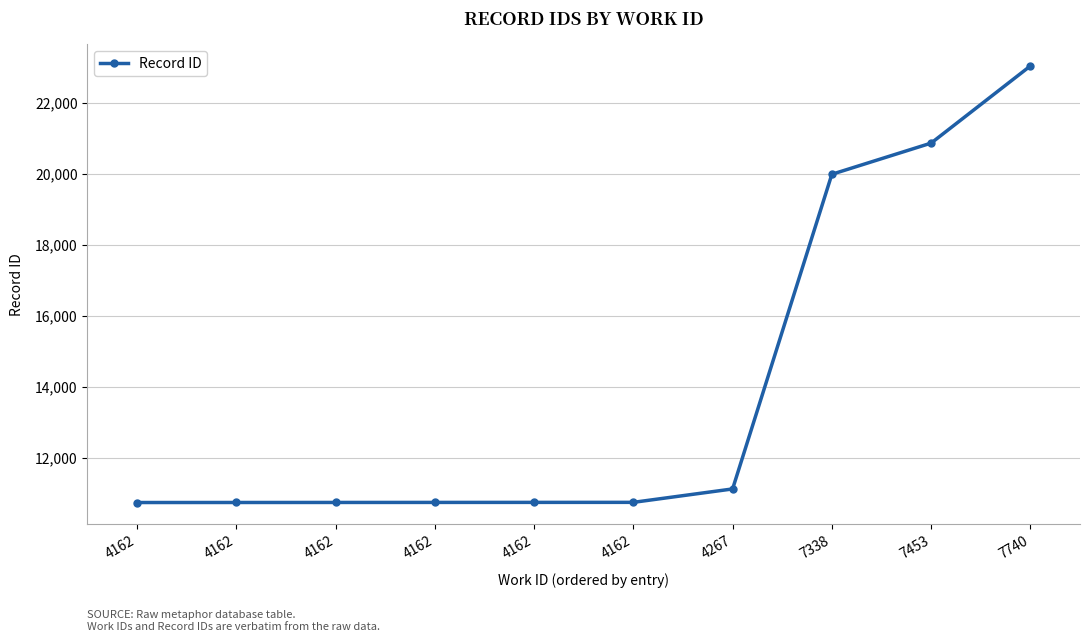

How many lines are shown in the chart?

1